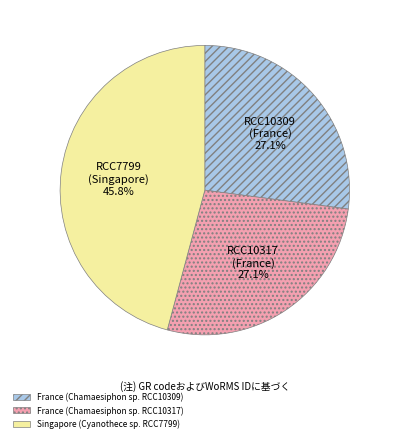

Which has a higher value, Singapore (Cyanothece sp. RCC7799) or France (Chamaesiphon sp. RCC10317)?

Singapore (Cyanothece sp. RCC7799)